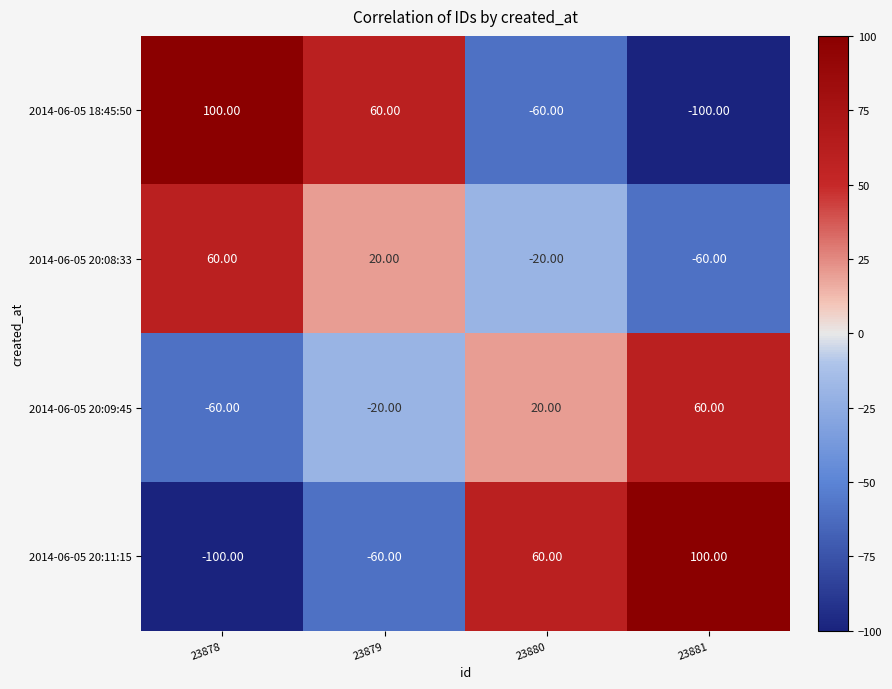

What is the difference between the second highest and minimum values in the 2014-06-05 20:09:45 series?

80